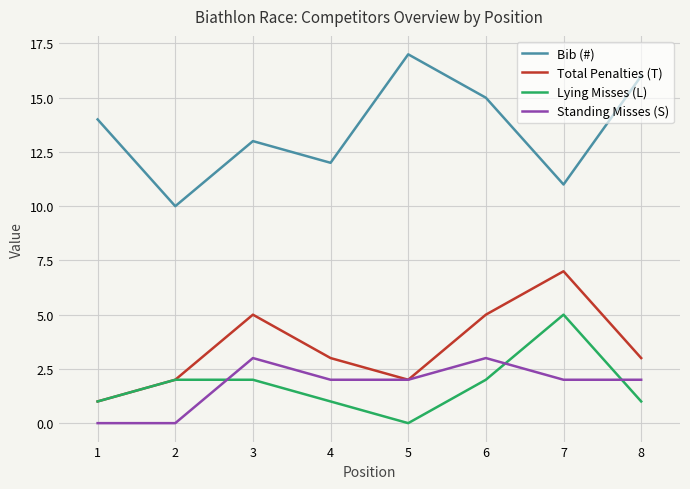

True or false: Lying Misses (L) has more than 2 interior local peaks.

False